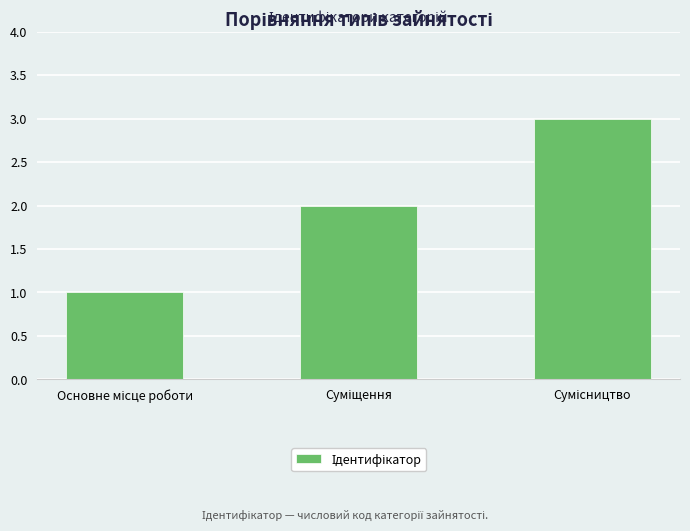

Does the chart contain stacked bars?

No